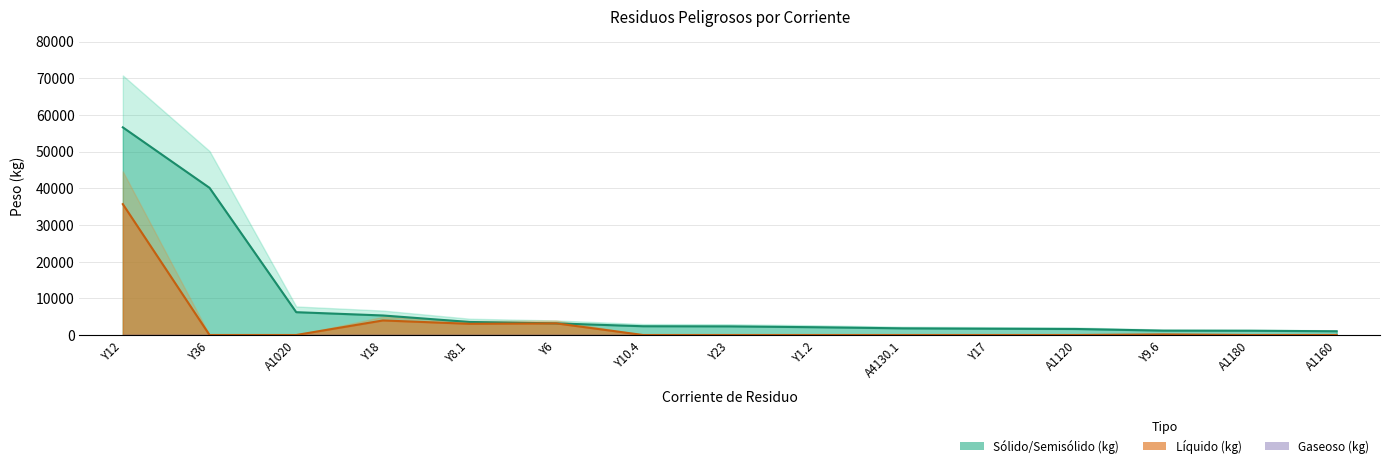

What is the spread (max minus min) of values at A1020?

6219.8